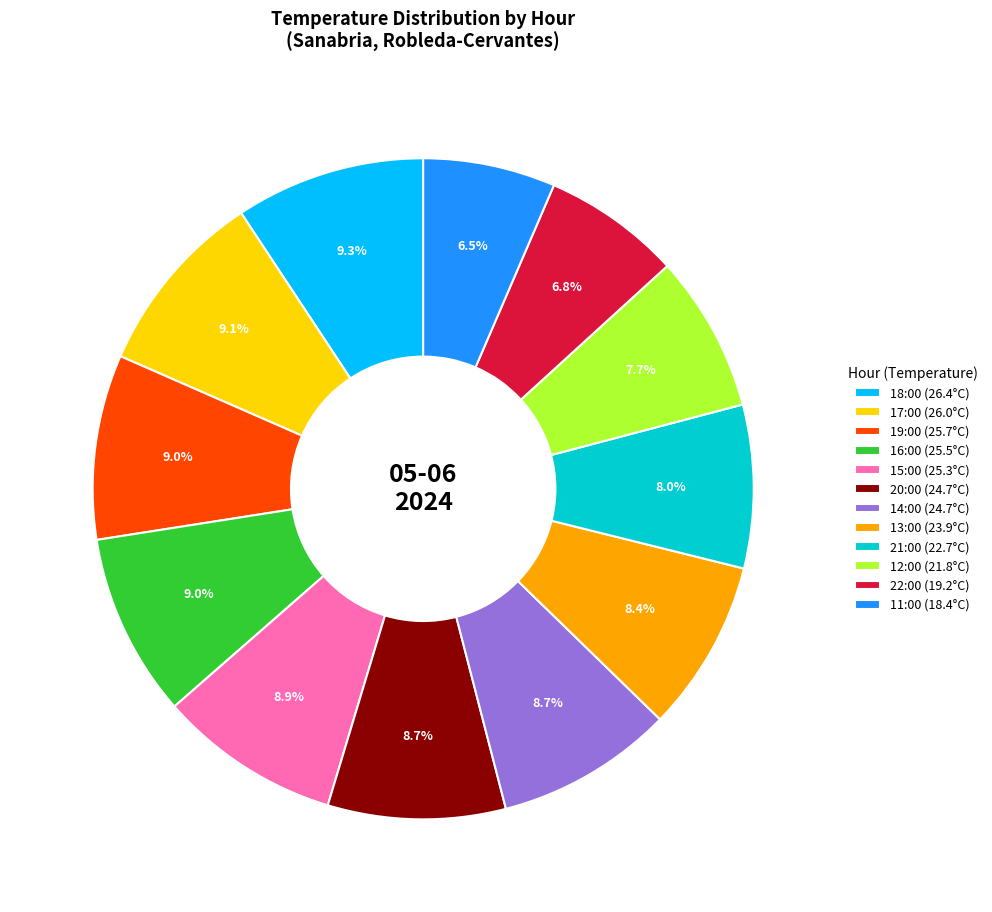

Does 20:00 (24.7°C) account for over 50% of the chart?

No